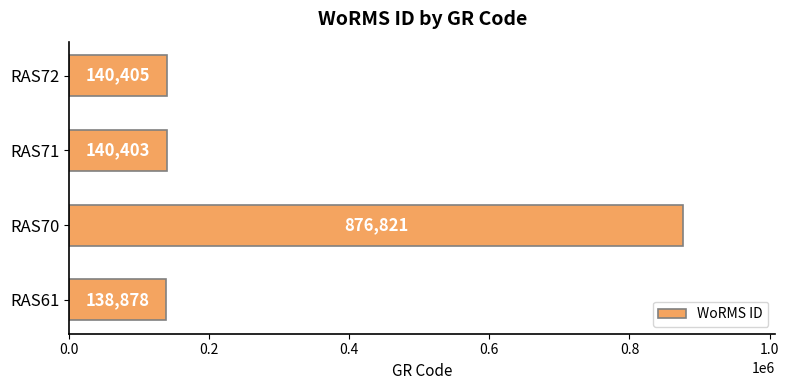

How many values are below 140405?

2